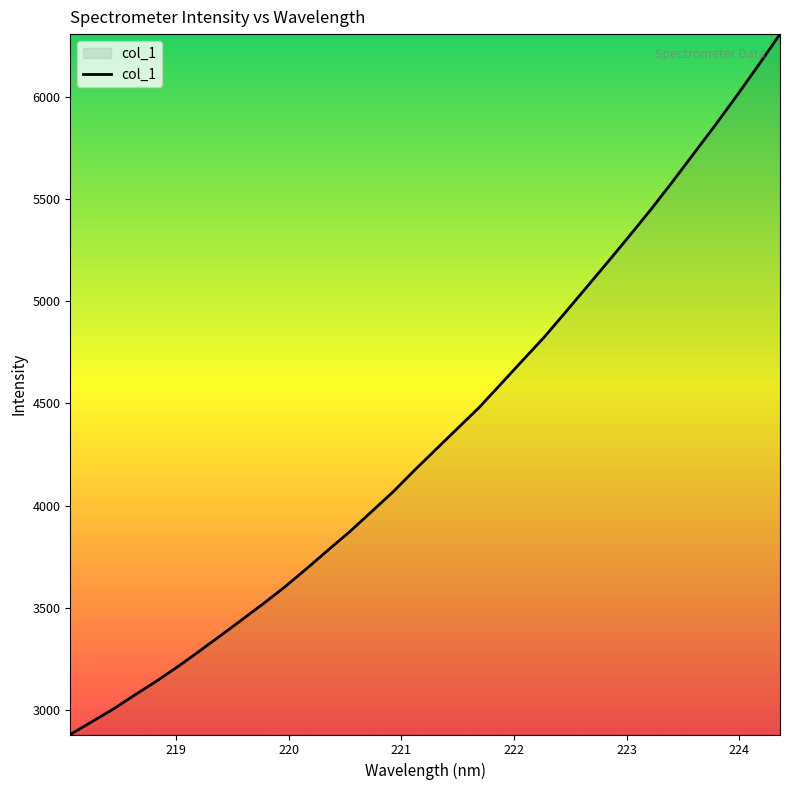

True or false: the data has more than 0 interior local peaks.

False